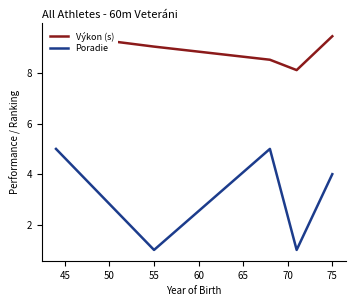

What is the difference between the second highest and minimum values in the Výkon (s) series?

1.3